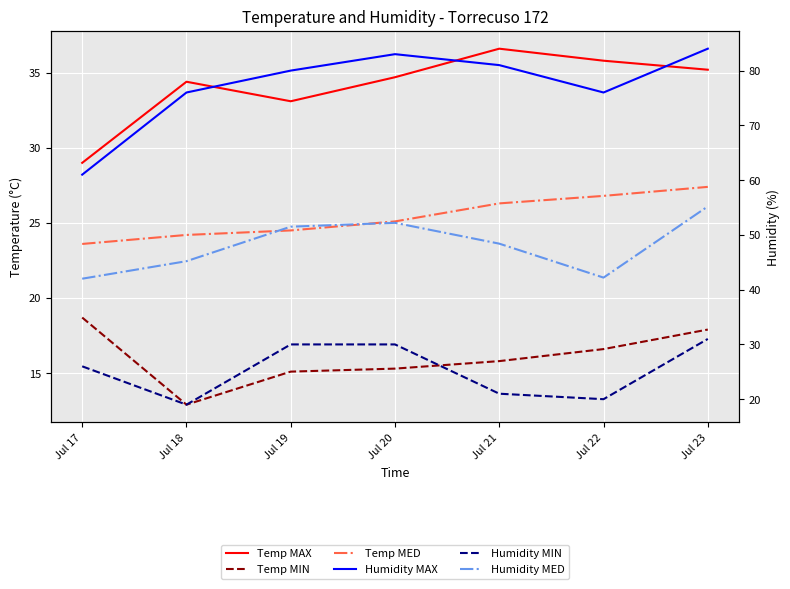

True or false: Humidity MIN has more than 1 points higher than both neighbors.

False